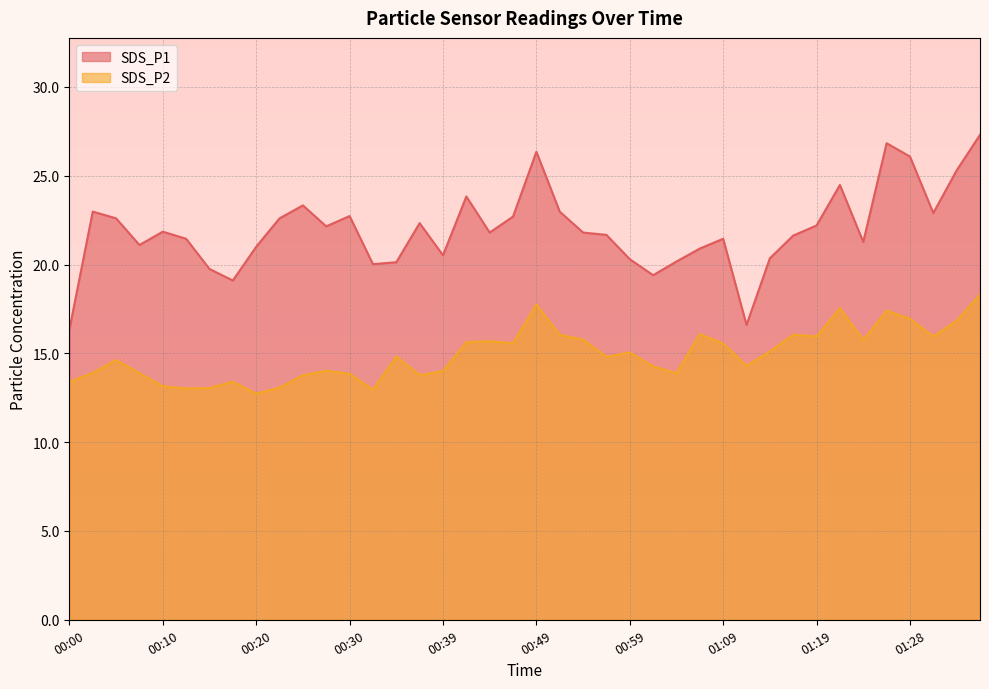

How many lines are shown in the chart?

2